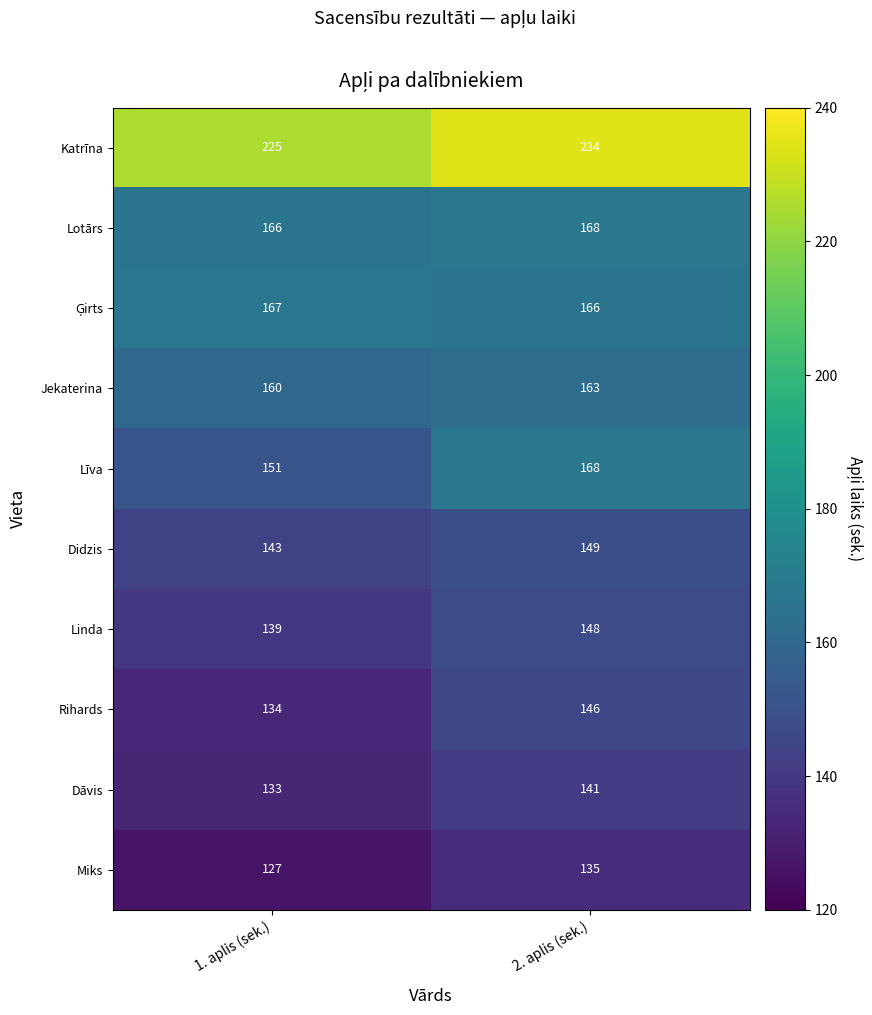

What is the average value of the Lotārs series?

167